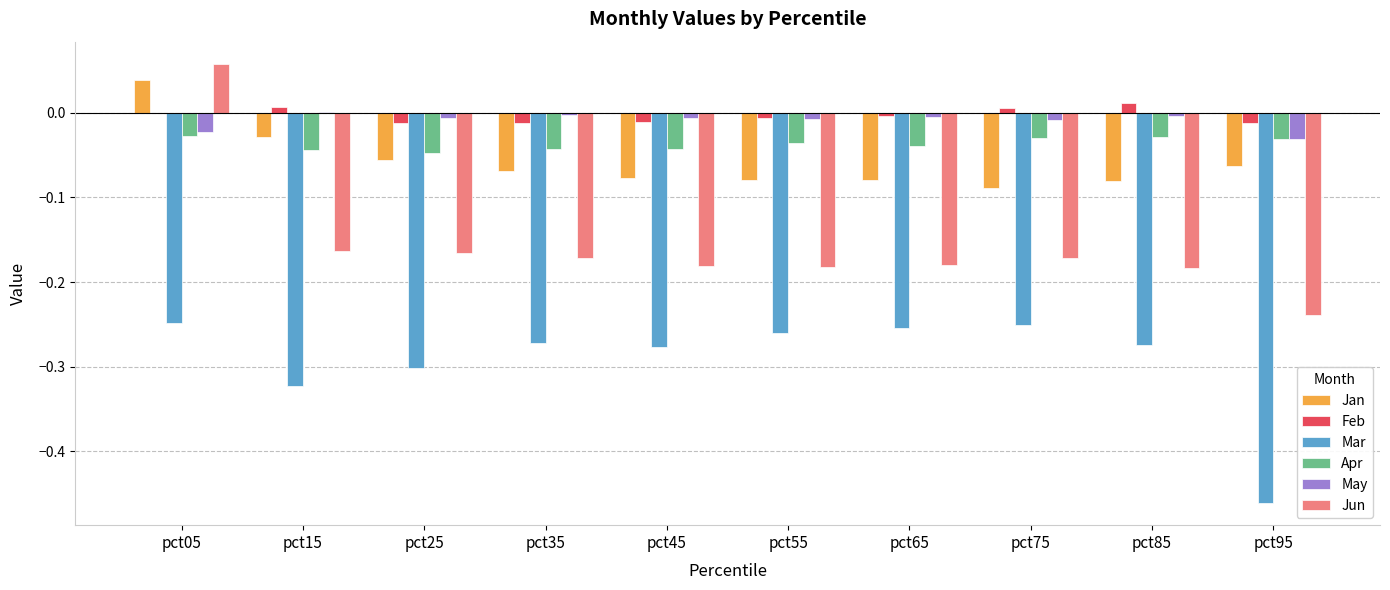

Which category has the highest value across all series?

pct05